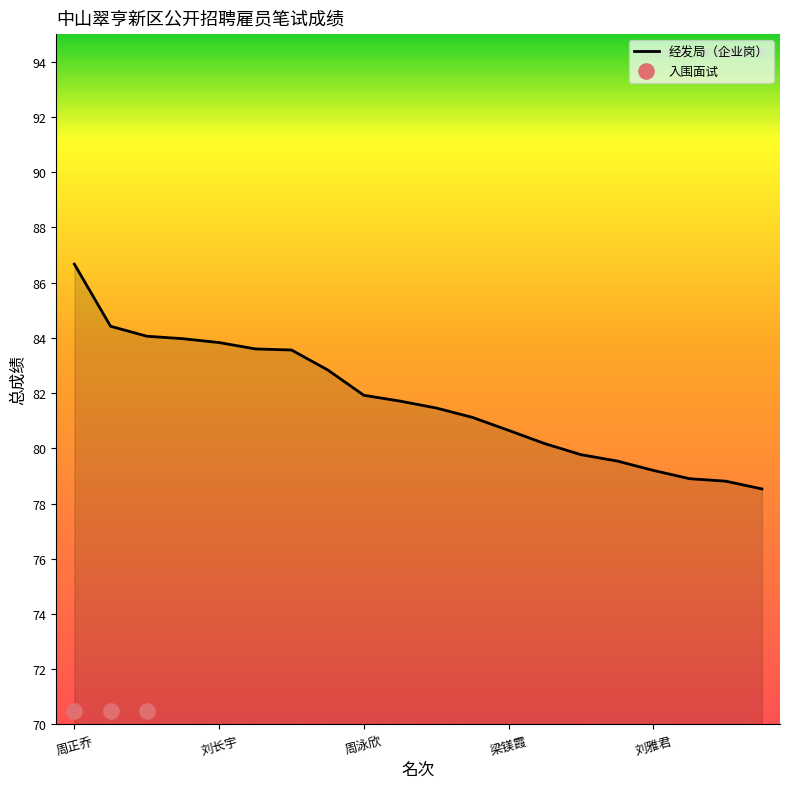

Approximately how many times larger is the value at 刘雅君 compared to 周正乔?

0.9